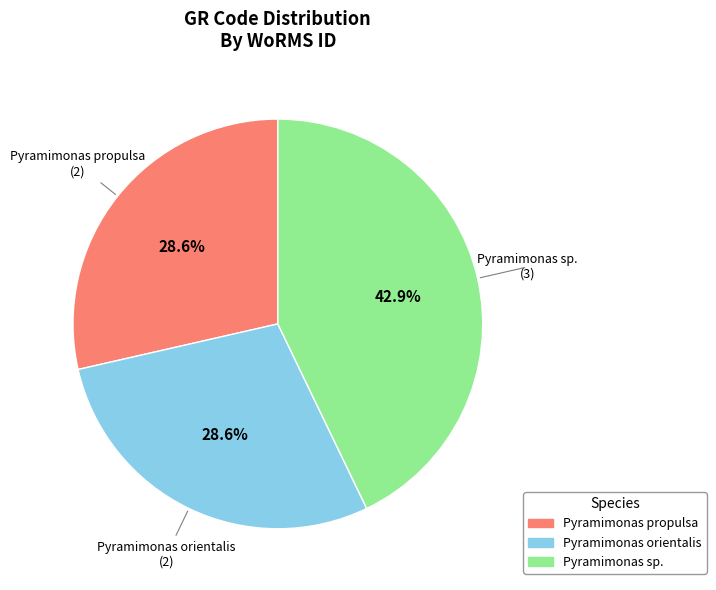

Which category has the biggest portion of the pie?

Pyramimonas sp.